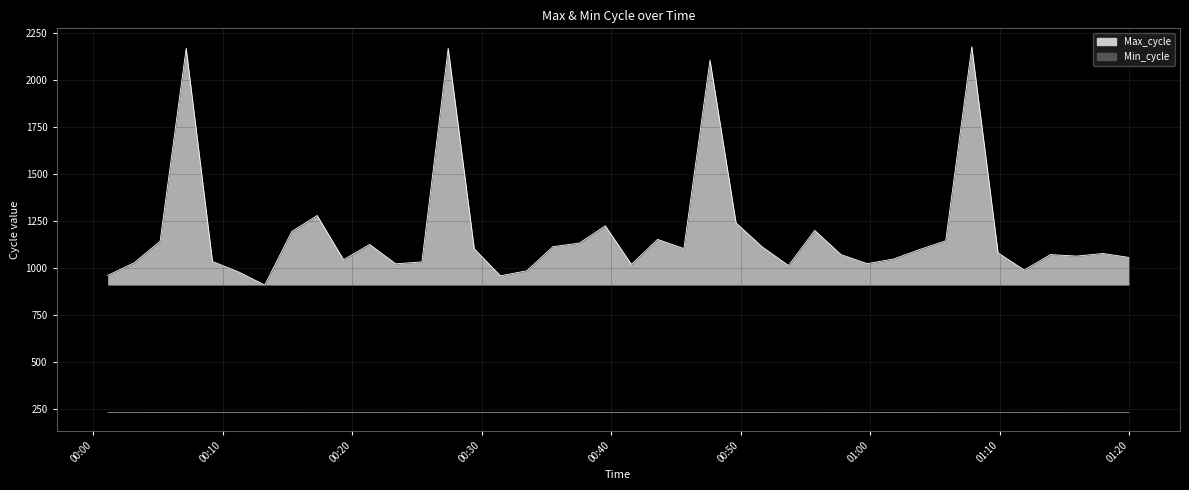

Which label corresponds to the smallest value in the chart?

2021/07/03 00:01:07